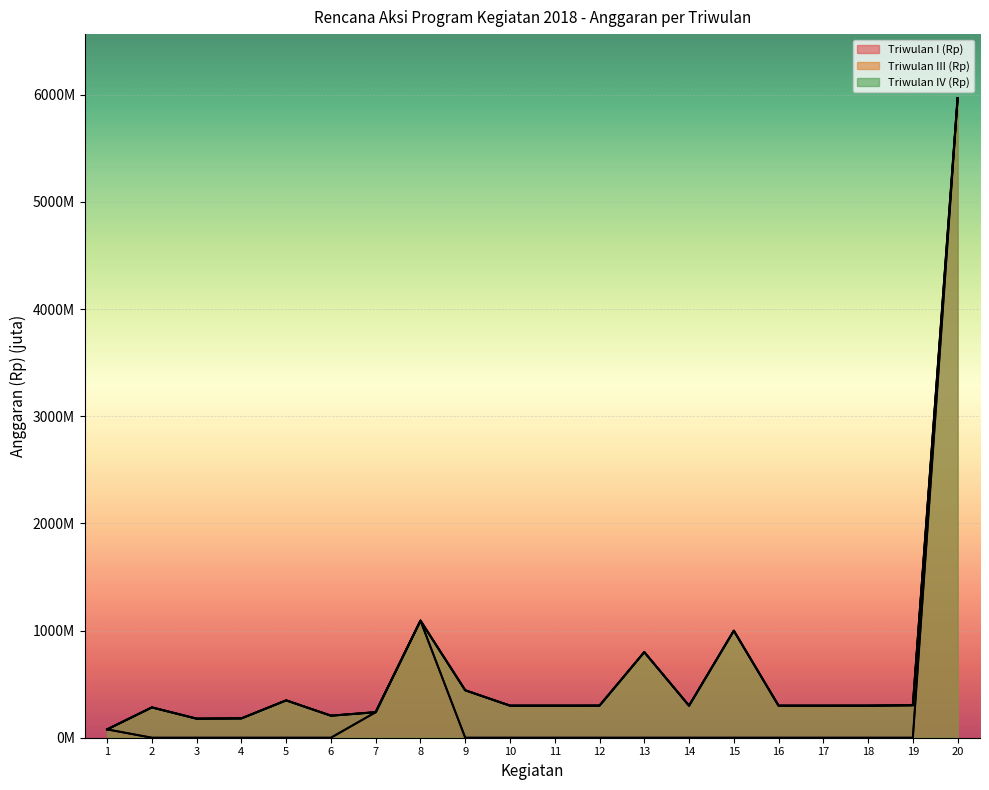

What is the value of the Triwulan III (Rp) point at the 9th from the left?

442.7